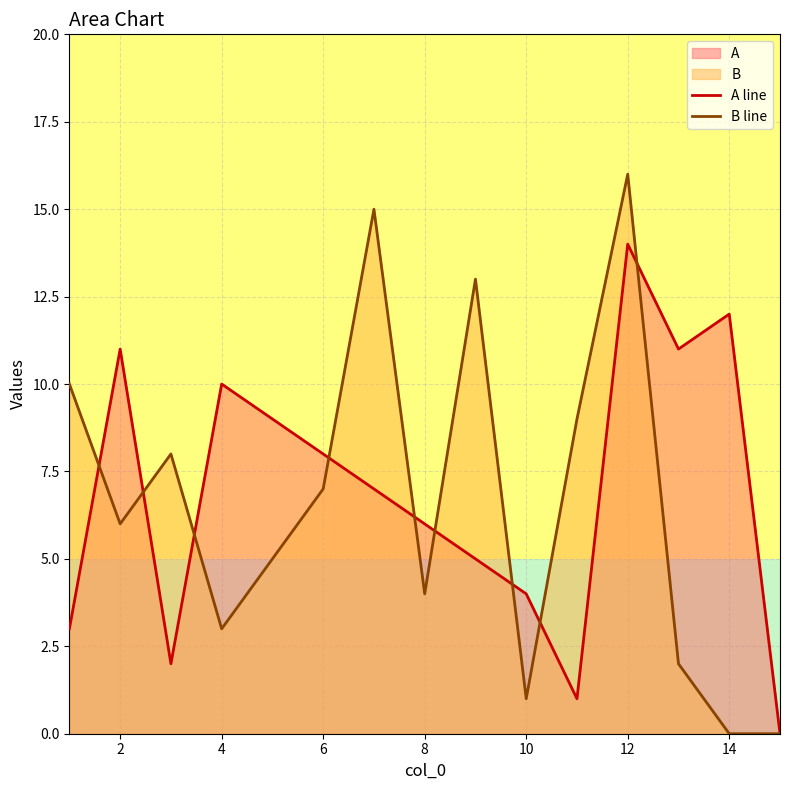

List the series in order of their overall mean, highest first.

A line, B line